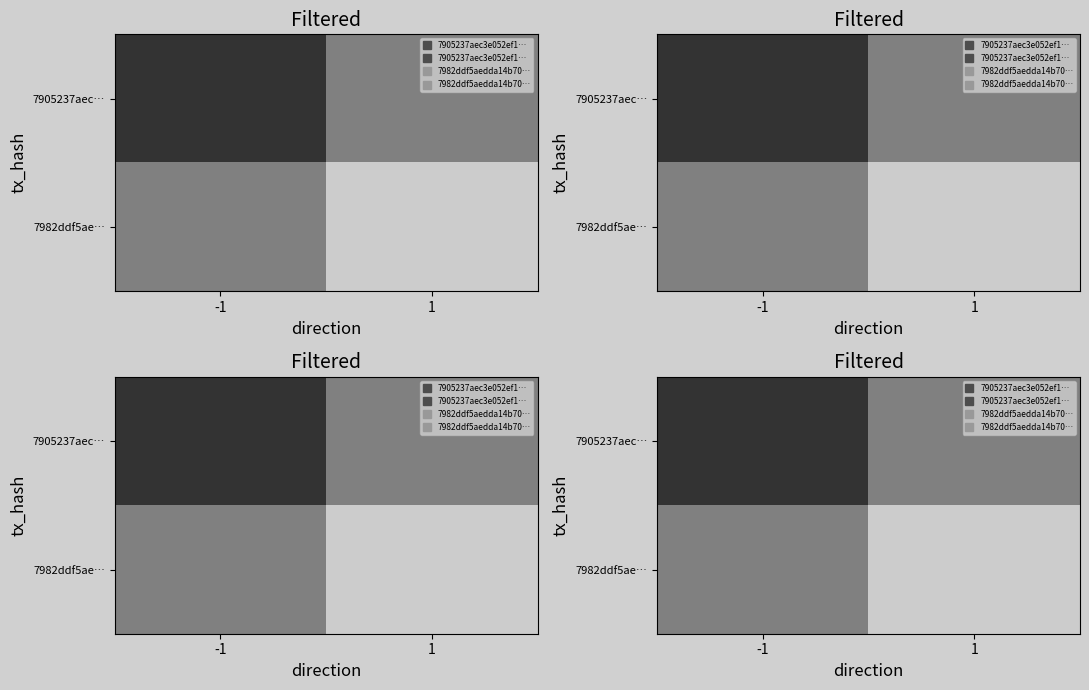

What is the average value of the 7905237aec… series?

0.8